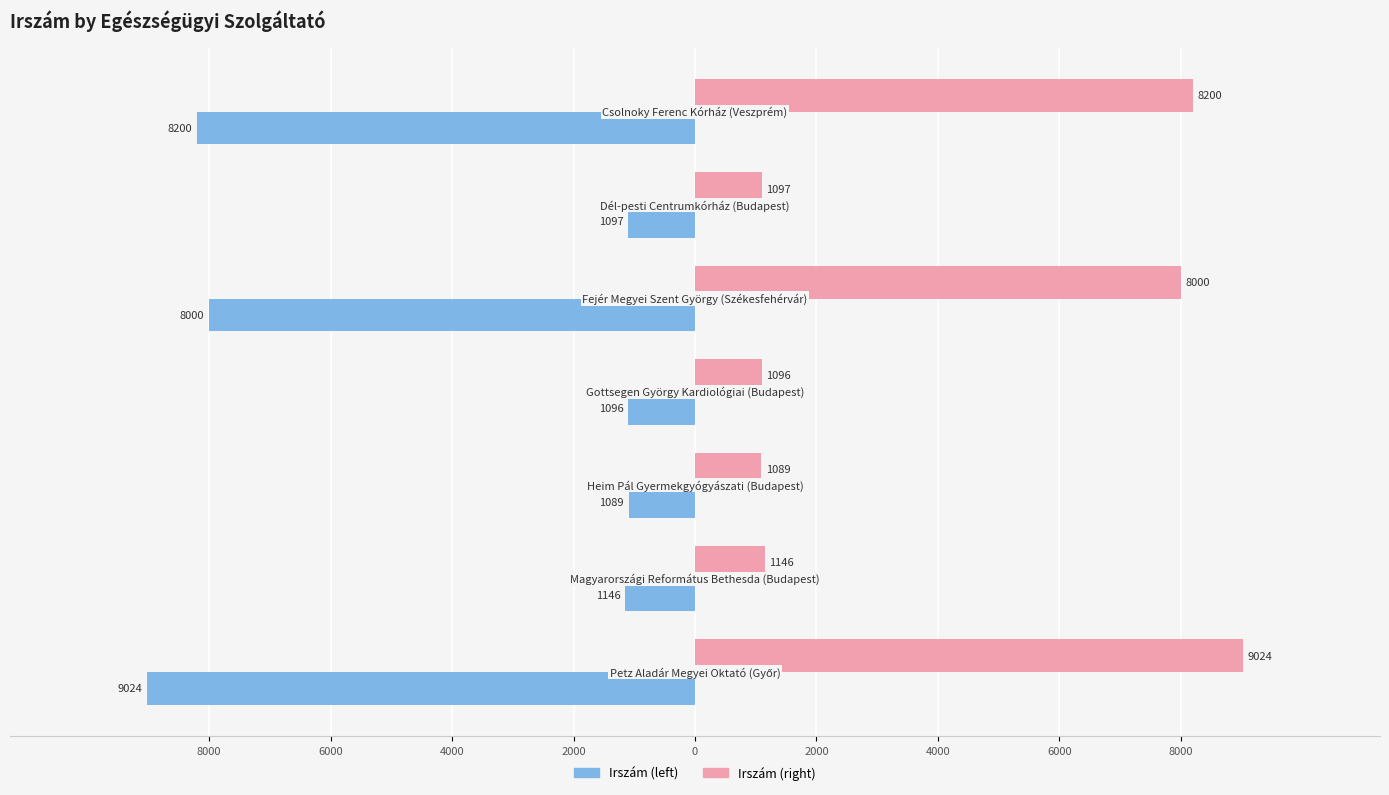

What are all the series names shown in the legend?

Irszám (left), Irszám (right)